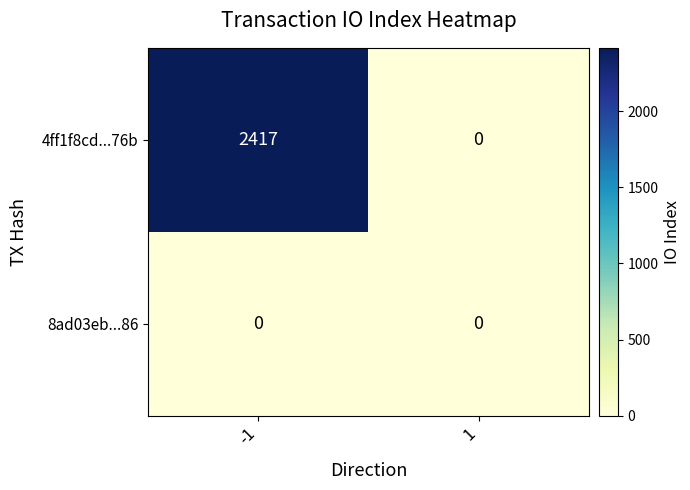

What is the sum of all 4ff1f8cd...76b values?

2417